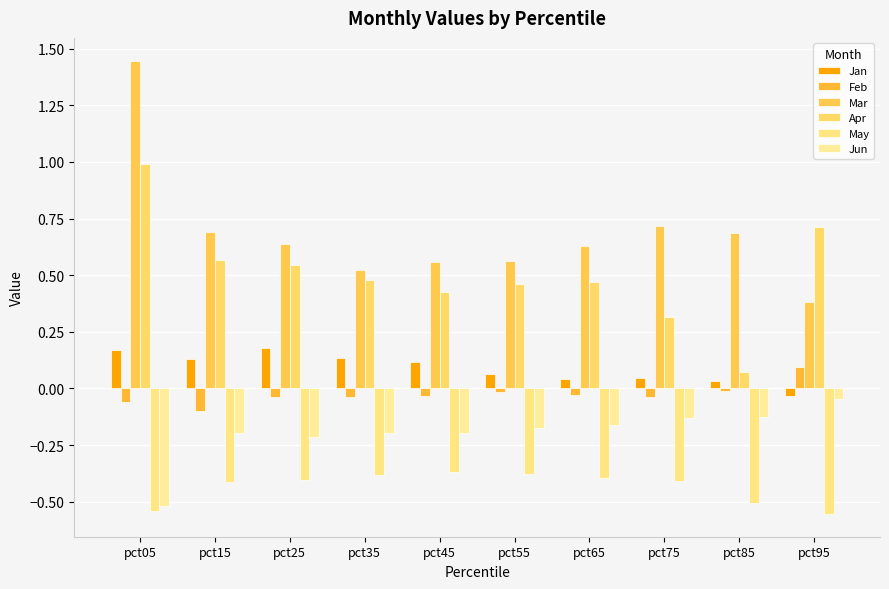

How many bars are there in each group?

6